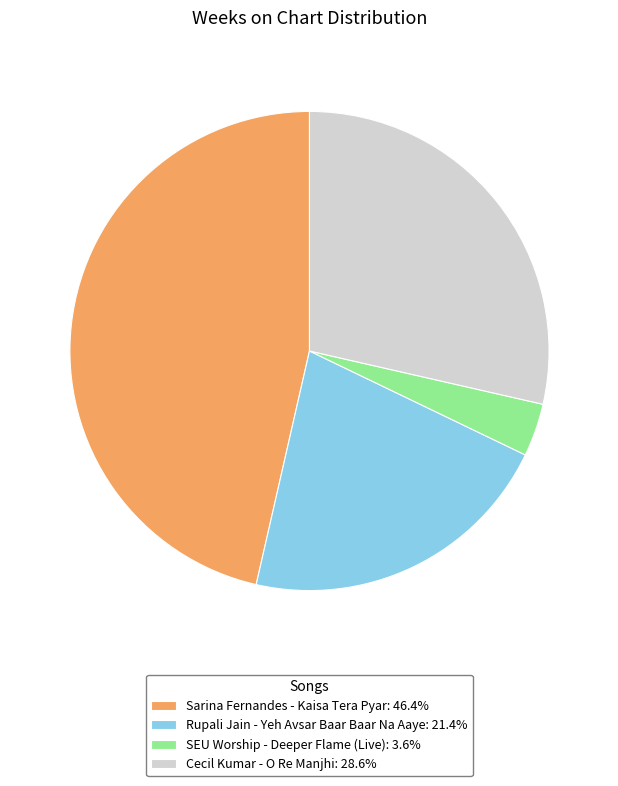

Is there any slice that represents more than half of the pie?

No